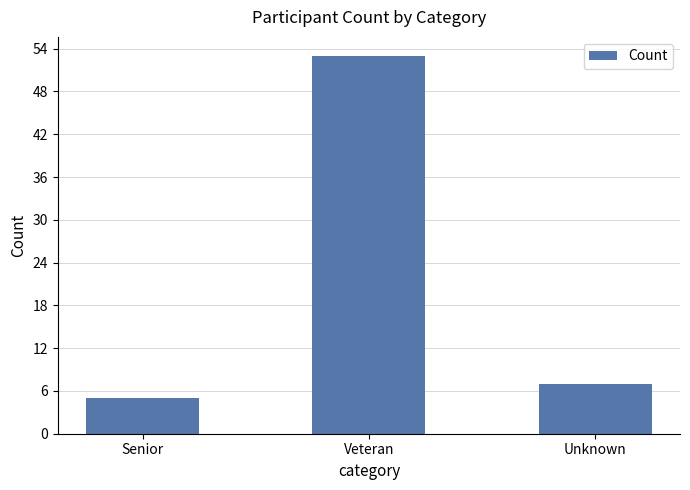

What is the change in value from Veteran to Unknown?

-46